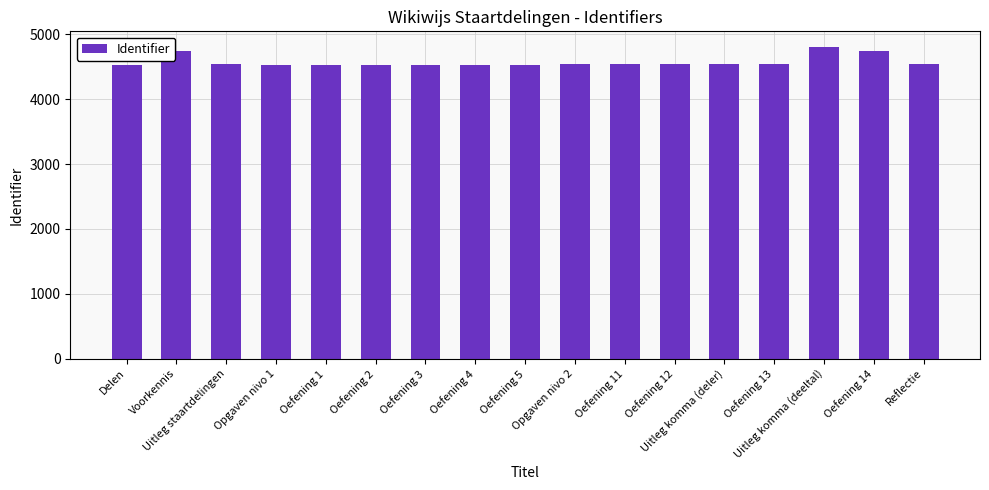

Is it true that the value at Uitleg komma (deler) is 4551?

True